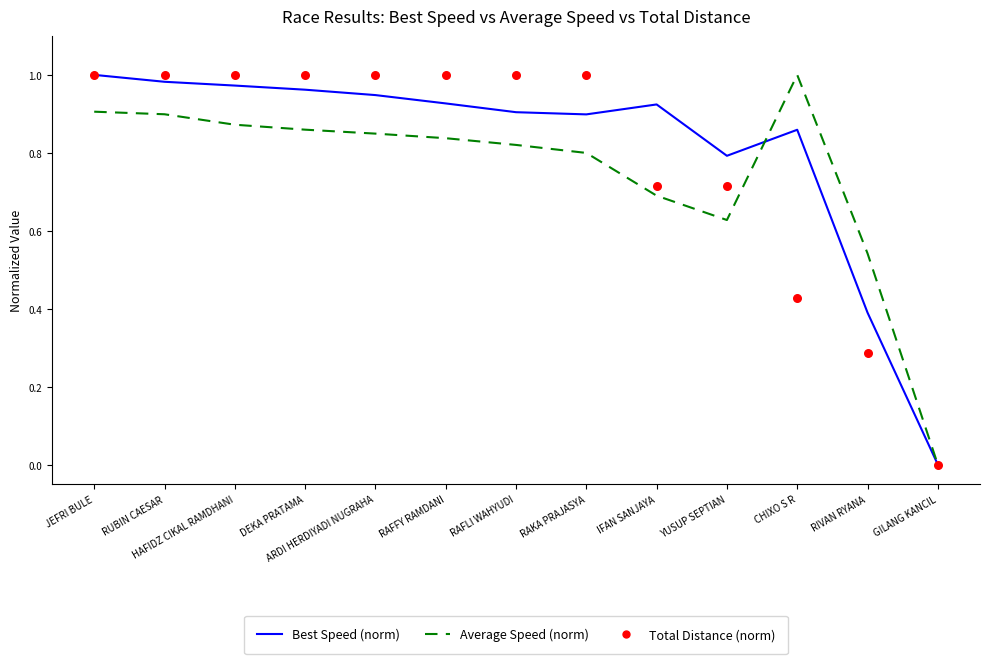

Which series has the widest spread of Y values?

Best Speed (norm)